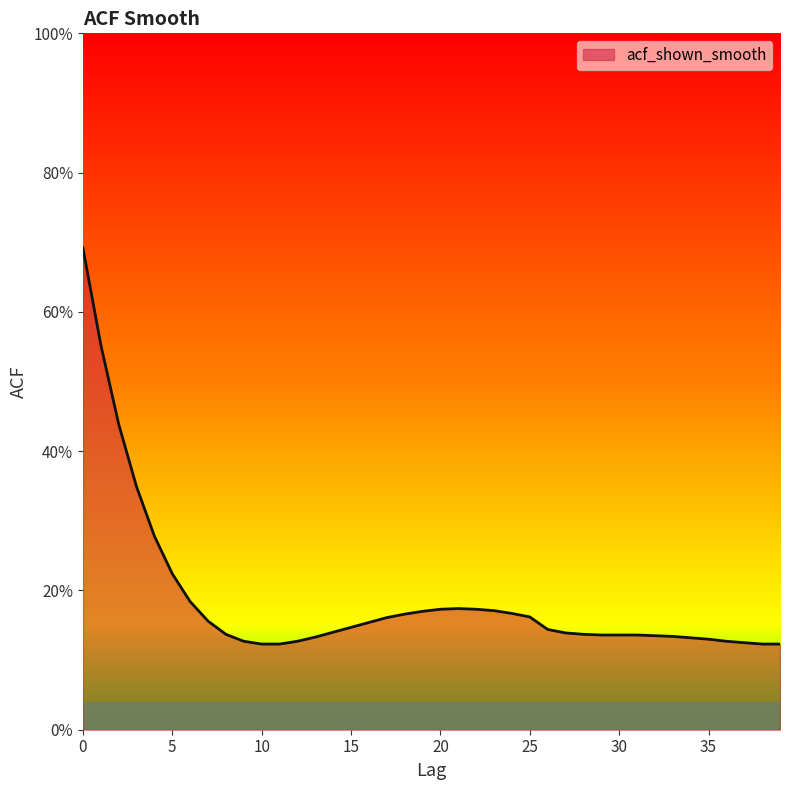

Reading left to right, transcribe all the data shown in this chart.

0.7	0.6	0.4	0.3	0.3	0.2	0.2	0.2	0.1	0.1	0.1	0.1	0.1	0.1	0.1	0.1	0.2	0.2	0.2	0.2	0.2	0.2	0.2	0.2	0.2	0.2	0.1	0.1	0.1	0.1	0.1	0.1	0.1	0.1	0.1	0.1	0.1	0.1	0.1	0.1